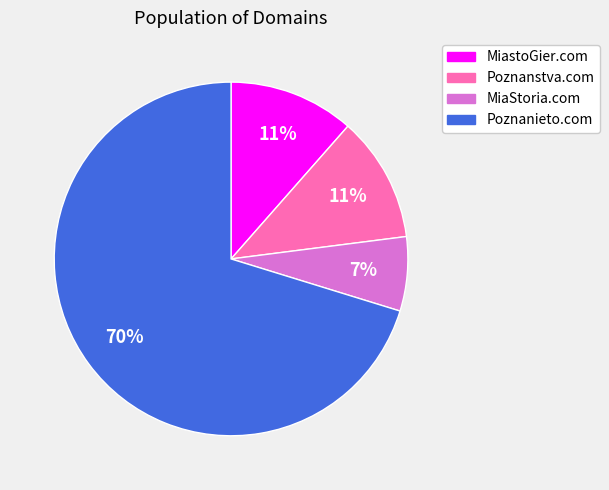

Which category has the biggest portion of the pie?

Poznanieto.com